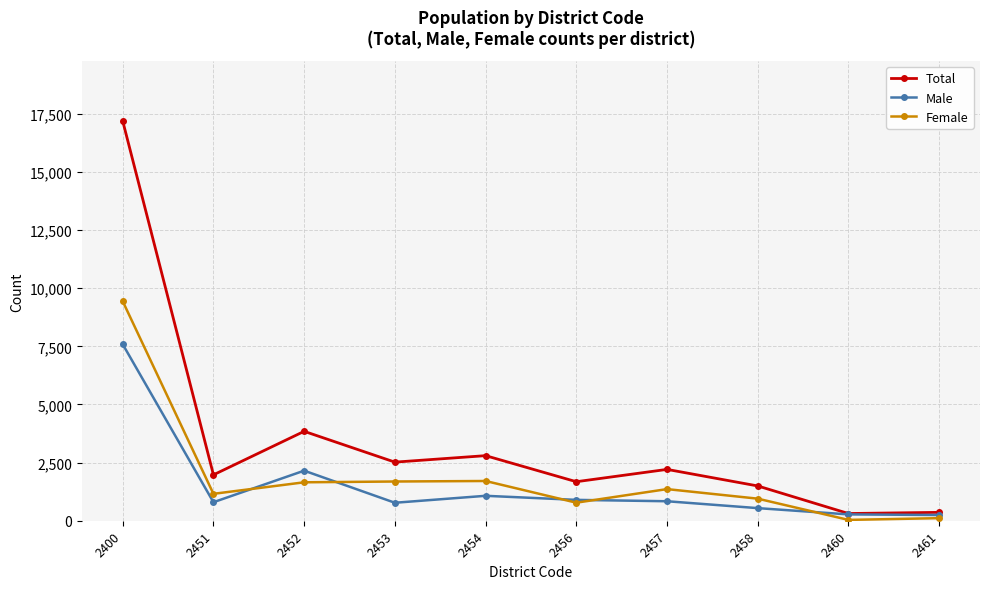

What is the difference between the second highest and minimum values in the Male series?

1907